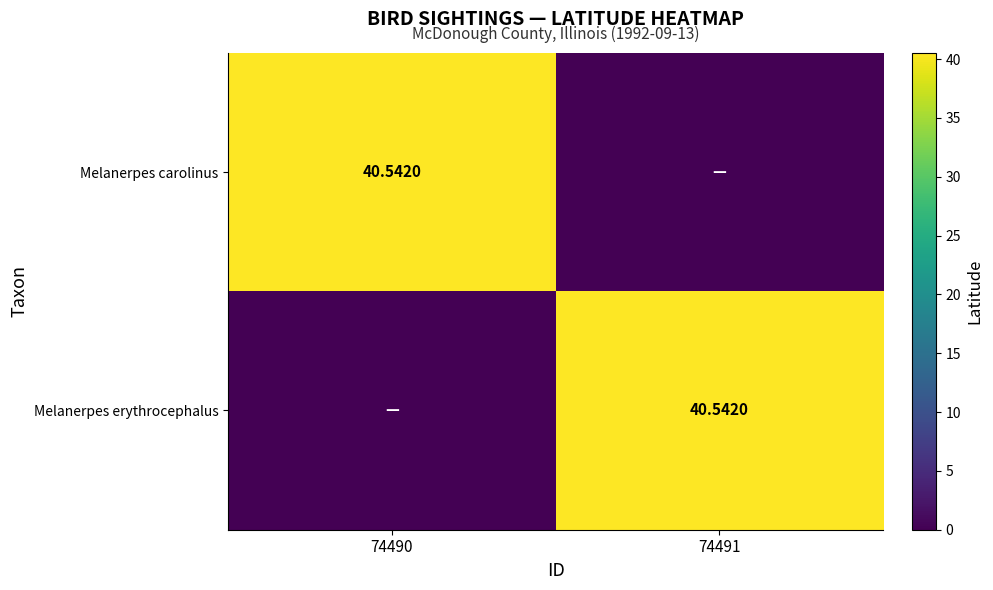

Which series has the largest range (max minus min)?

Melanerpes carolinus